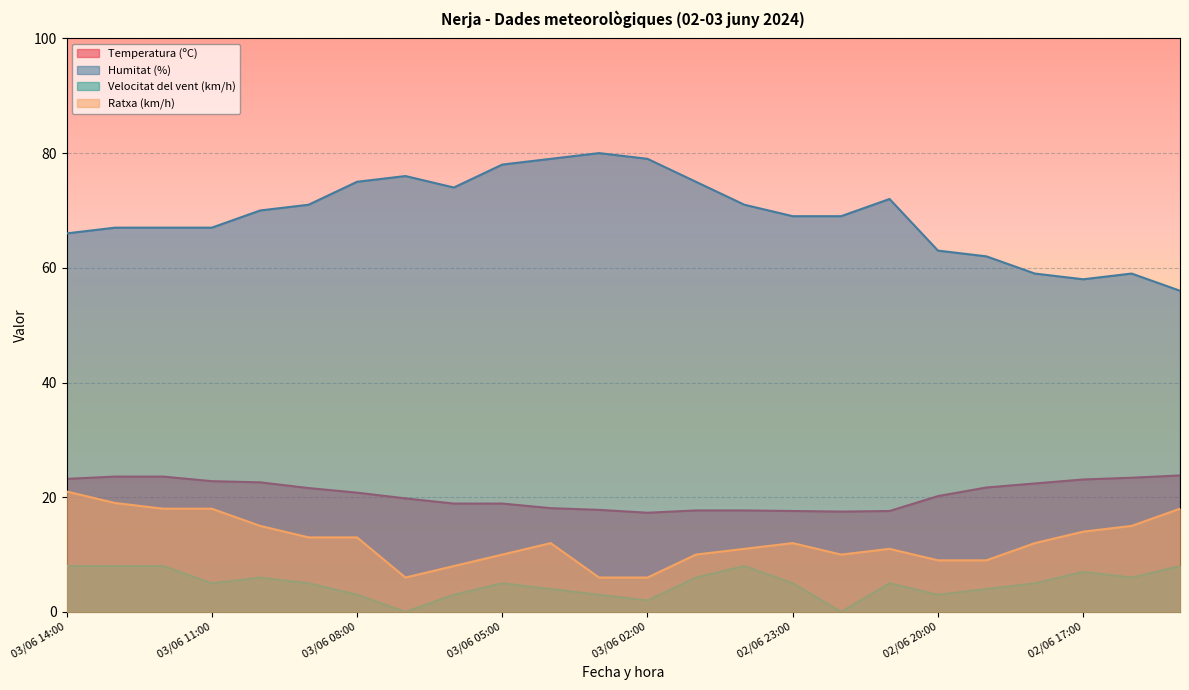

True or false: Humitat (%) and Velocitat del vent (km/h) cross at least once.

False